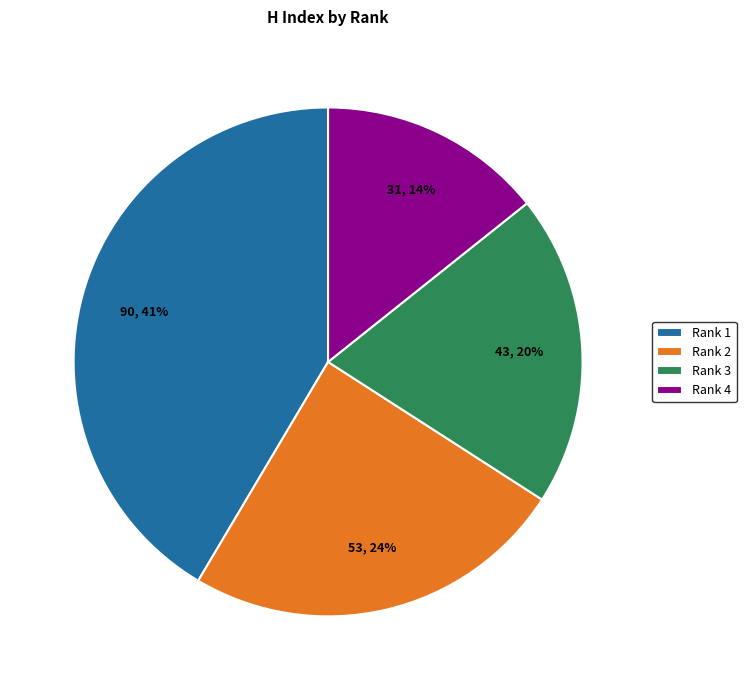

True or false: Rank 3 accounts for 20% of the total.

True